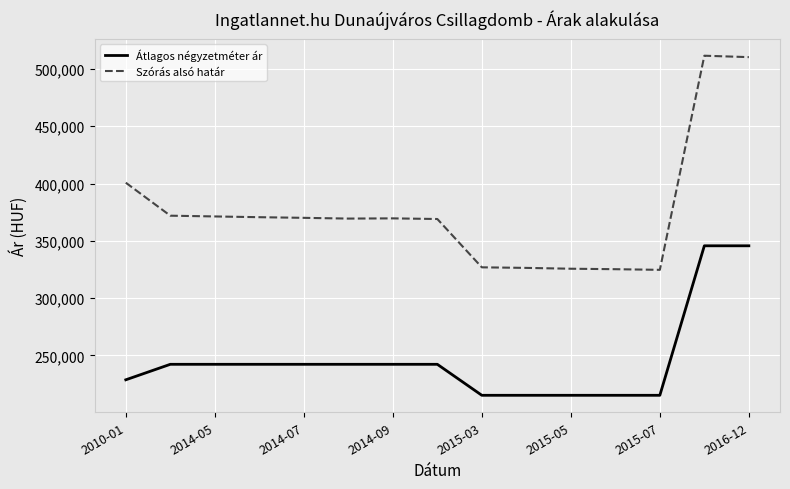

Which series has the widest spread of values?

Szórás alsó határ